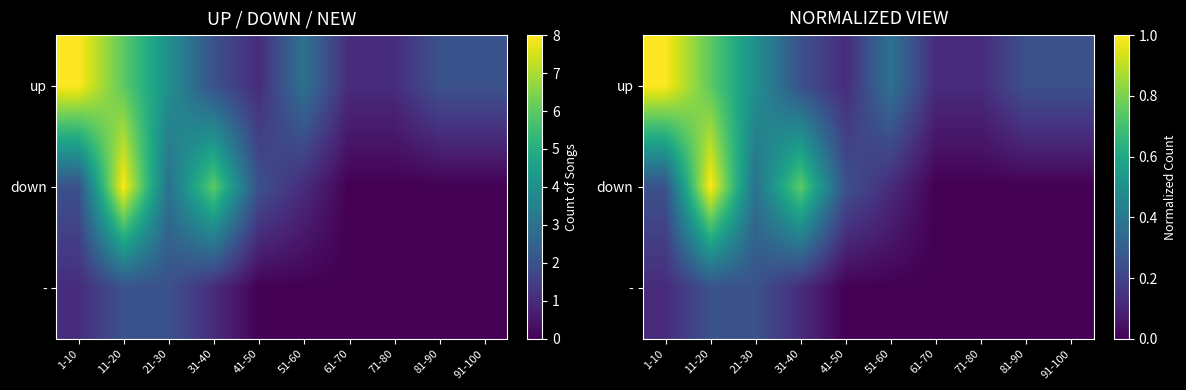

The value of down at 31-40 is 0.4. True or false?

False